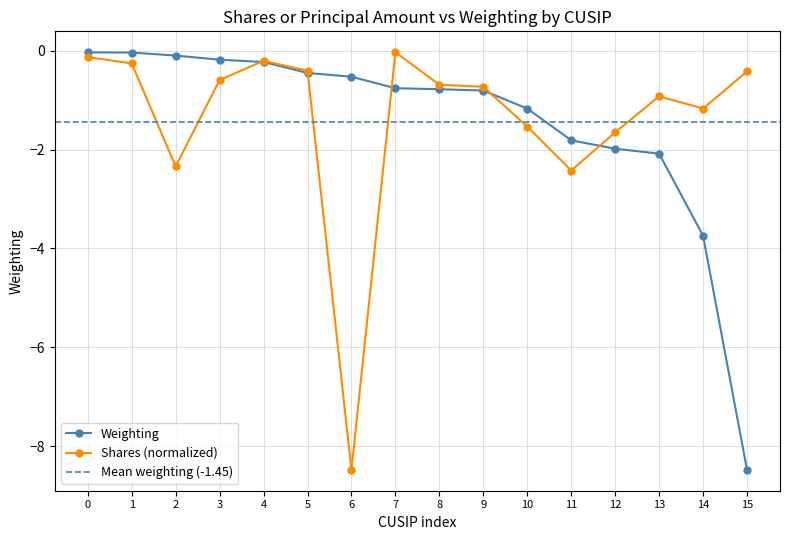

Read the Weighting value at 8.

-0.8